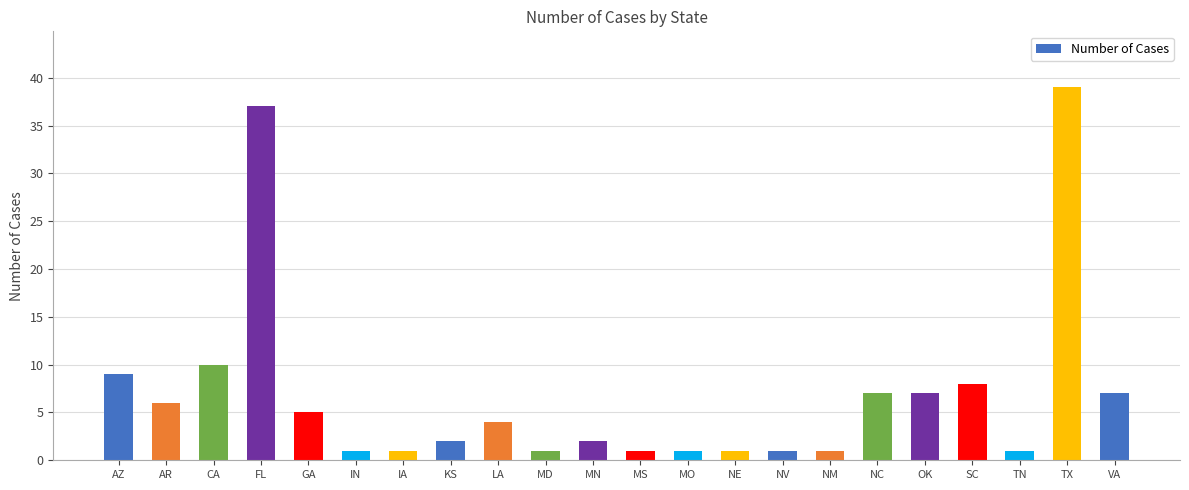

Between LA and MS, which is larger?

LA